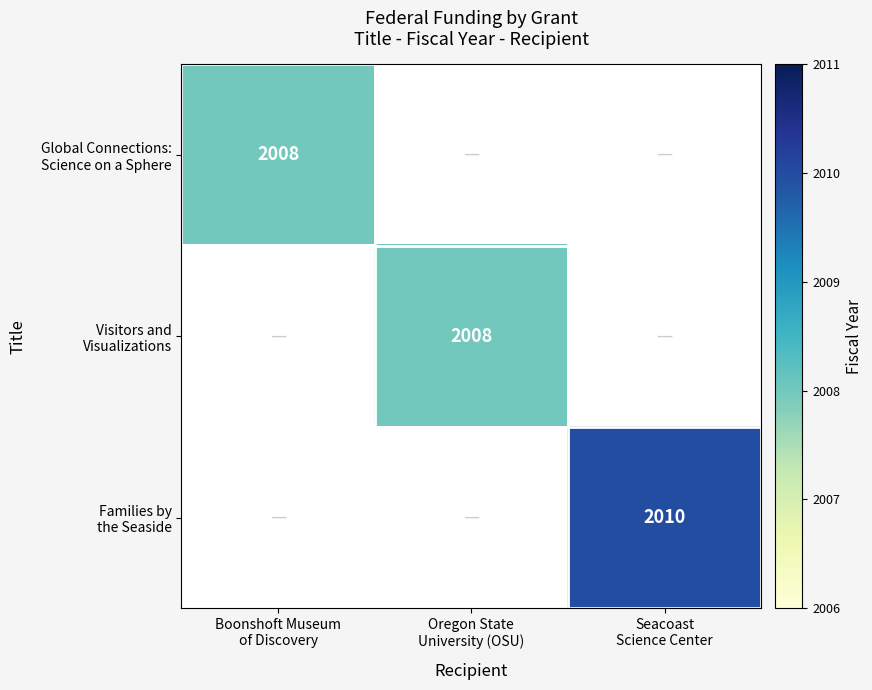

Which series has the largest range (max minus min)?

Global Connections: Science on a Sphere